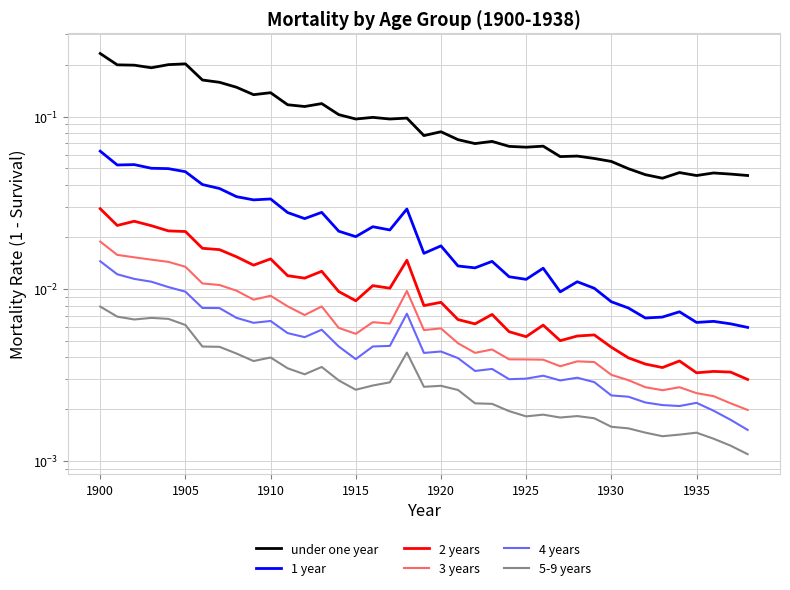

Which series has the largest total across all categories?

under one year